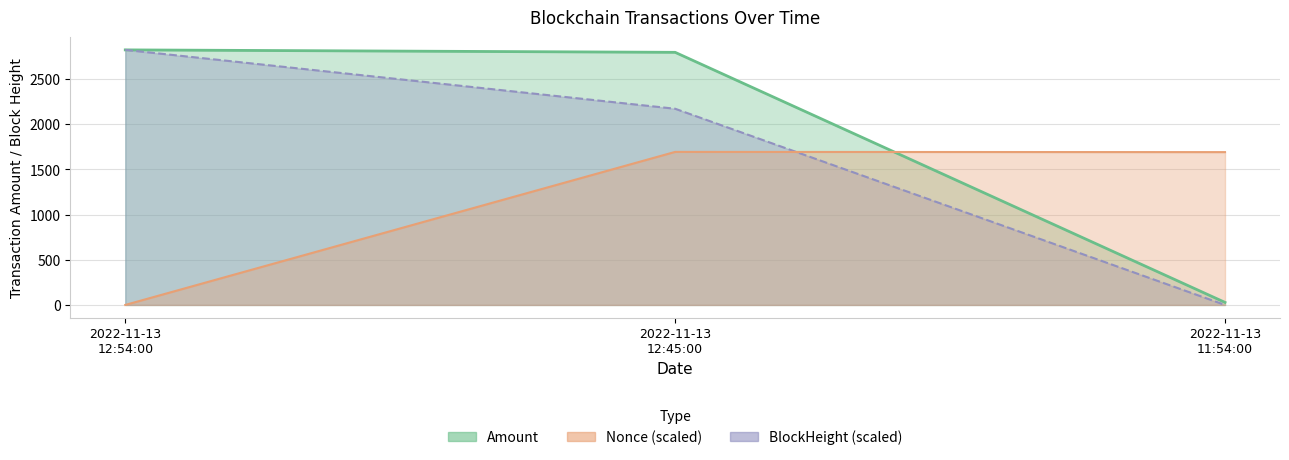

Which series changed the most between 2022-11-13 12:45:00 and 2022-11-13 11:54:00?

Amount